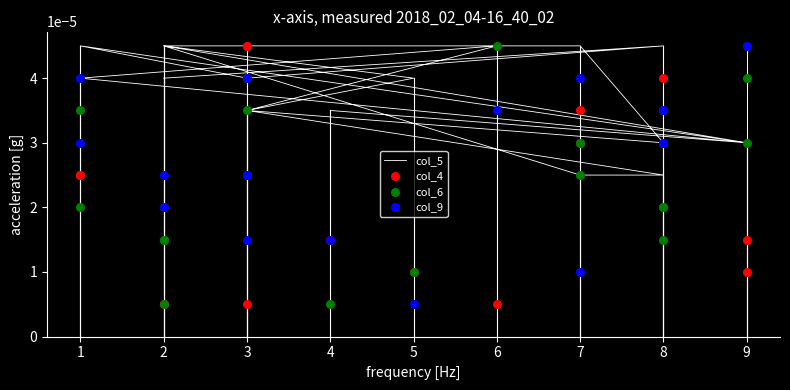

Which series reaches the maximum Y coordinate?

col_5